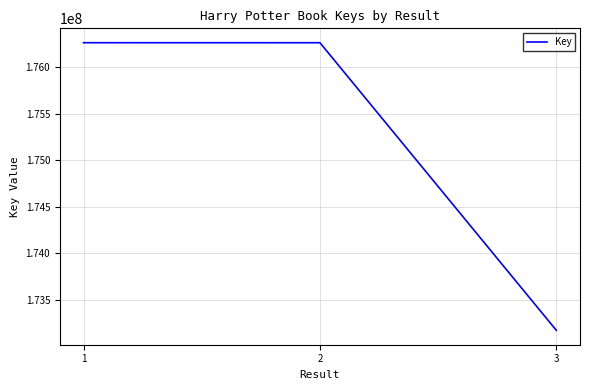

What is the change in value from 1 to 3?

-3095976